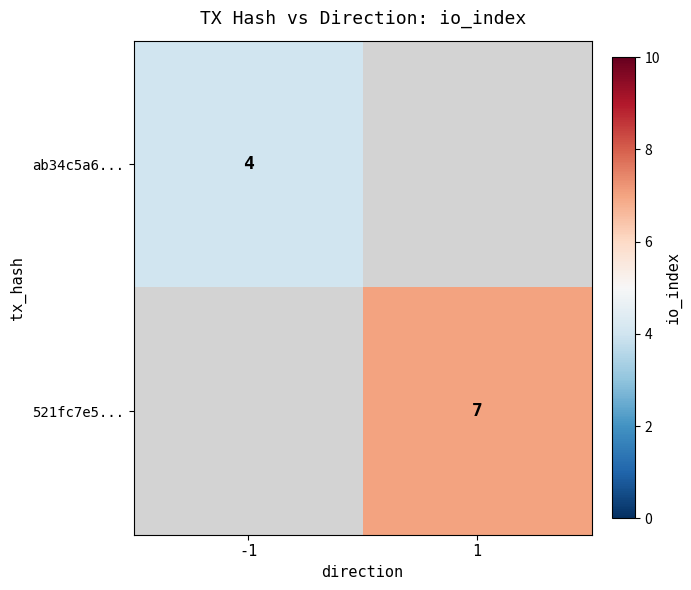

Is the value of 521fc7e5... at 1 greater than the value of ab34c5a6... at -1?

Yes